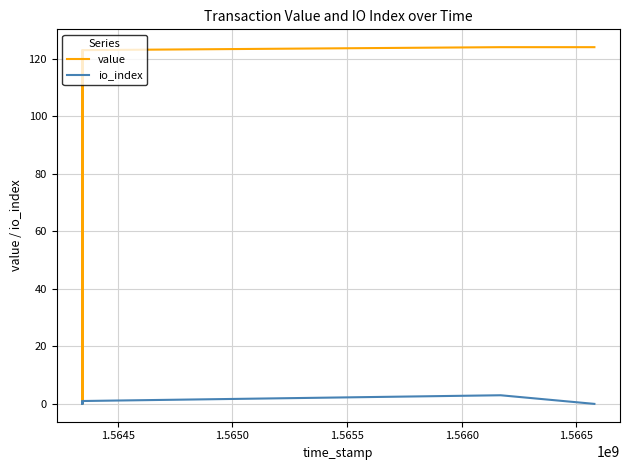

What are all the series names shown in the legend?

value, io_index